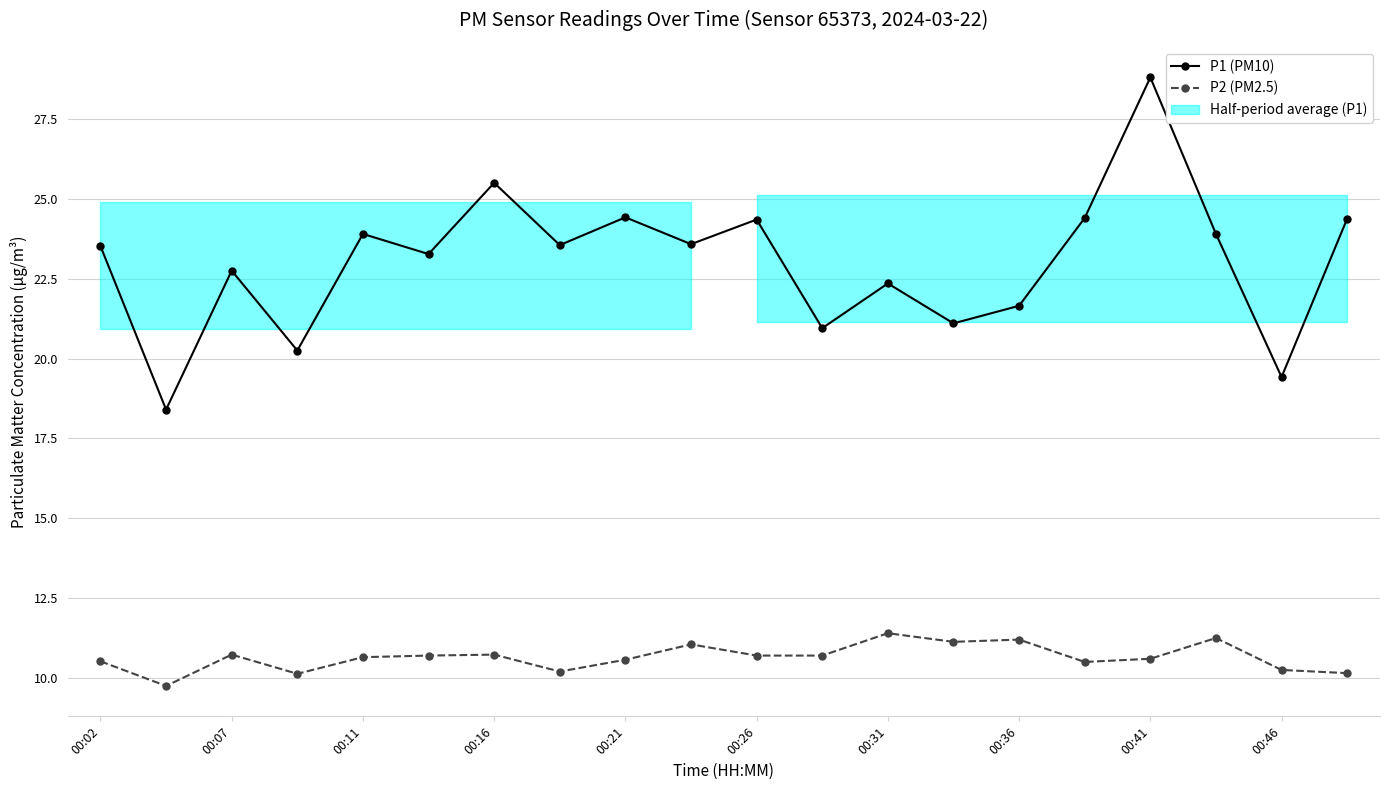

True or false: P1 (PM10) has more than 1 points higher than both neighbors.

True